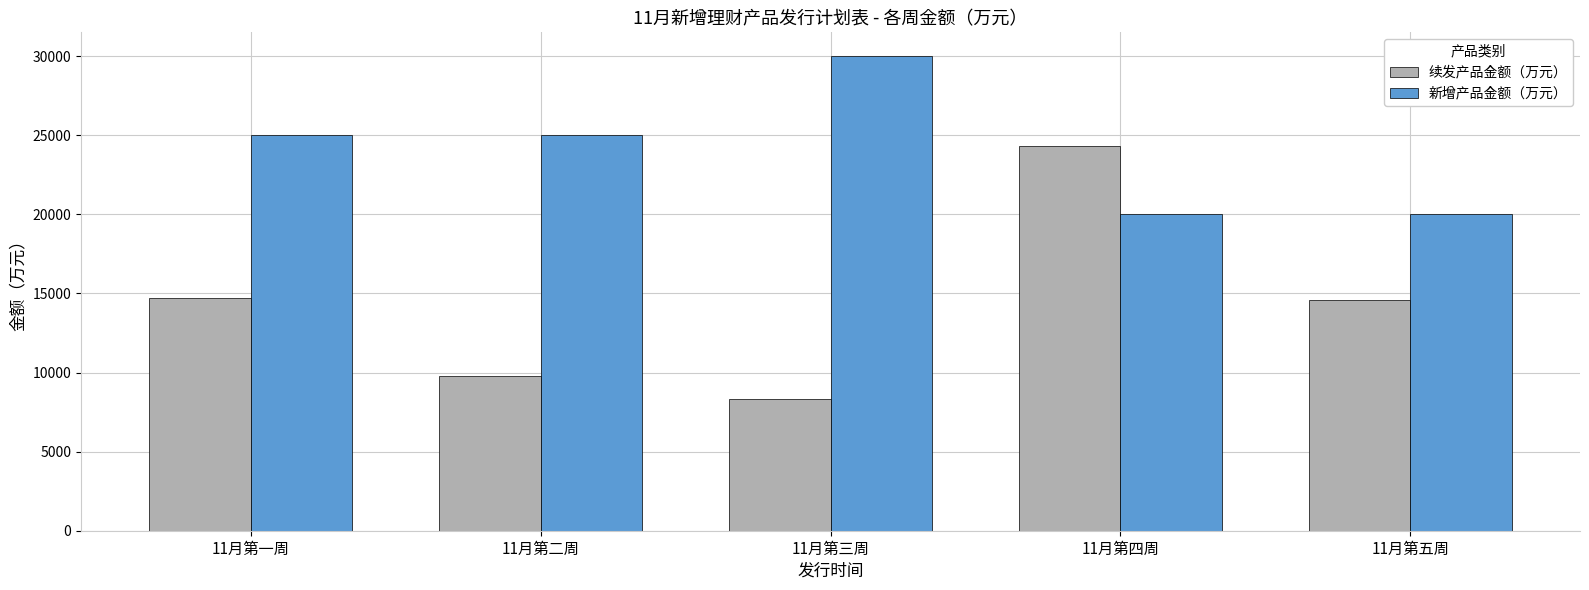

Is it true that 续发产品金额（万元） equals 16222 at 11月第二周?

False